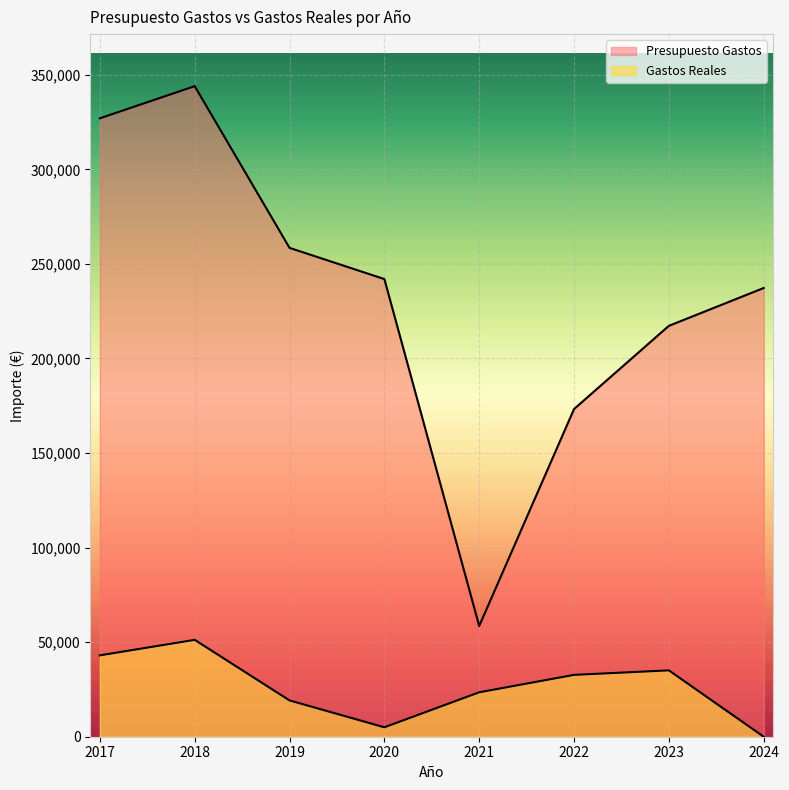

List the labels in order of Gastos Reales value, largest first.

2018, 2017, 2023, 2022, 2021, 2019, 2020, 2024